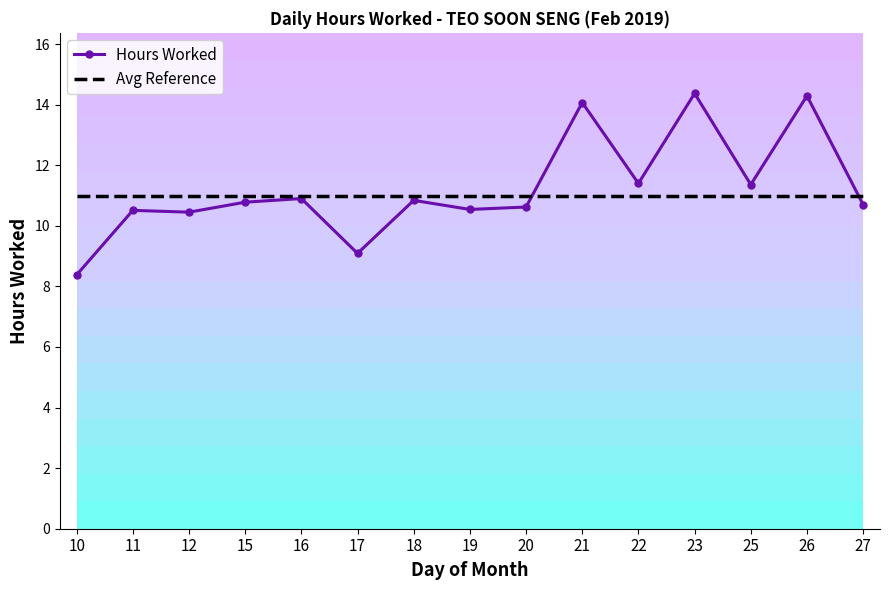

How many intersections are there between Hours Worked and Avg Reference?

2